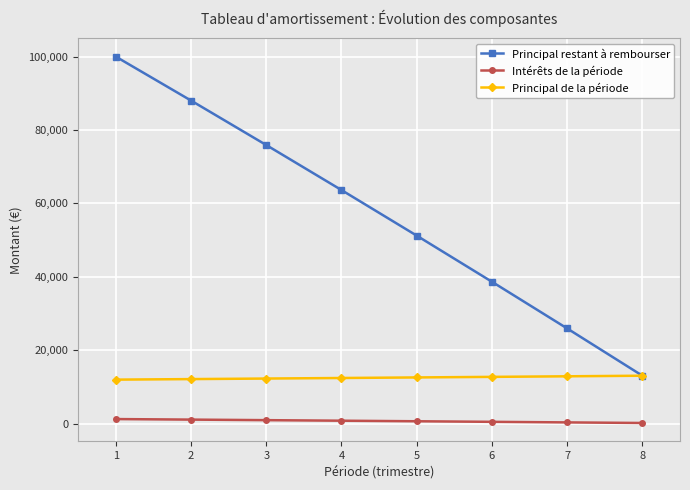

The value of Principal de la période at 3 is 12268.6. True or false?

True